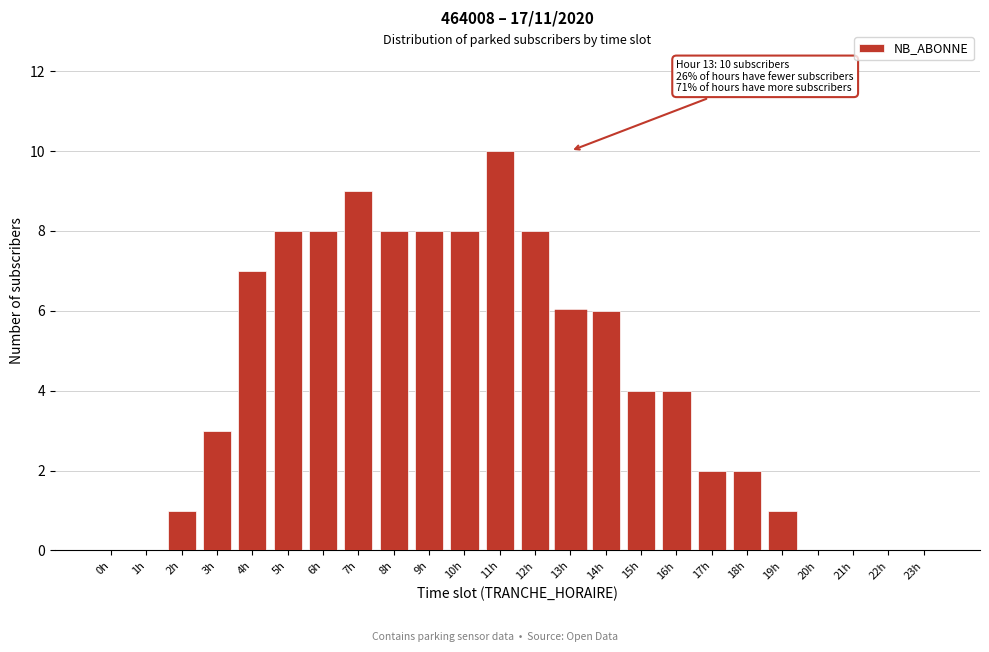

Reading left to right, what are all the values shown in this chart?

0h=0	1h=0	2h=1	3h=3	4h=7	5h=8	6h=8	7h=9	8h=8	9h=8	10h=8	11h=10	12h=8	13h=6	14h=6	15h=4	16h=4	17h=2	18h=2	19h=1	20h=0	21h=0	22h=0	23h=0